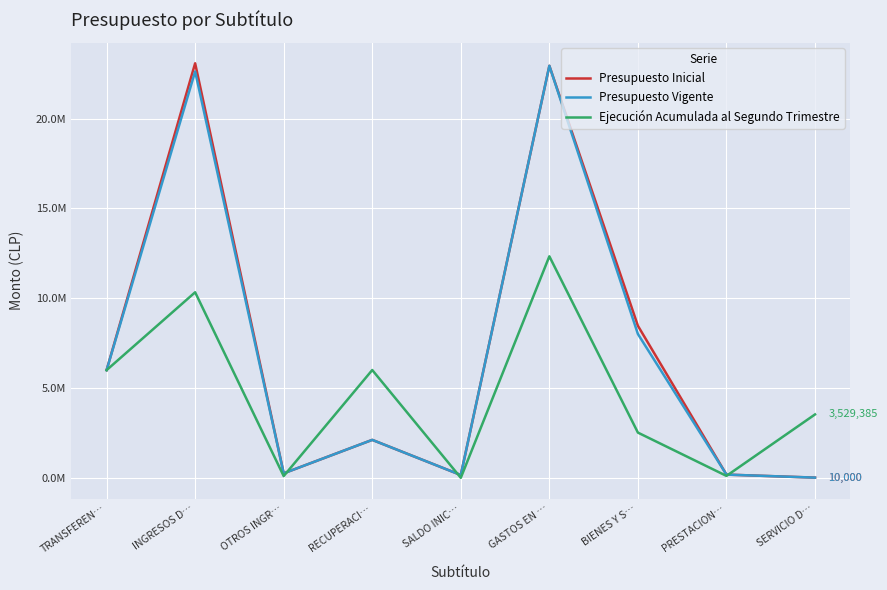

Which series has the largest range (max minus min)?

Presupuesto Inicial